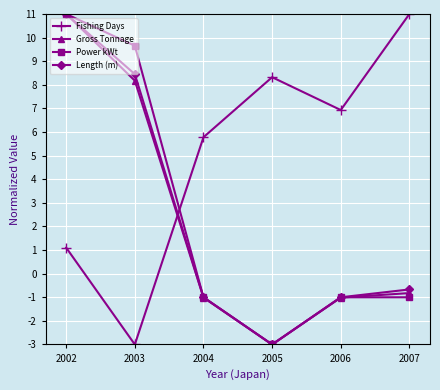

How many values in the Length (m) series are below 0?

4